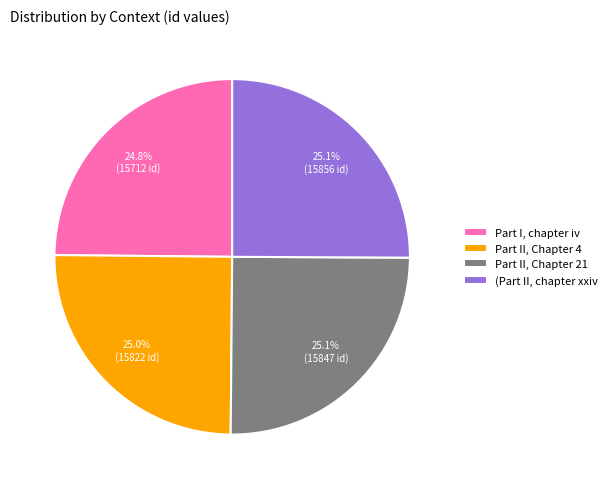

To the nearest percent, what portion does (Part II, chapter xxiv represent?

25%